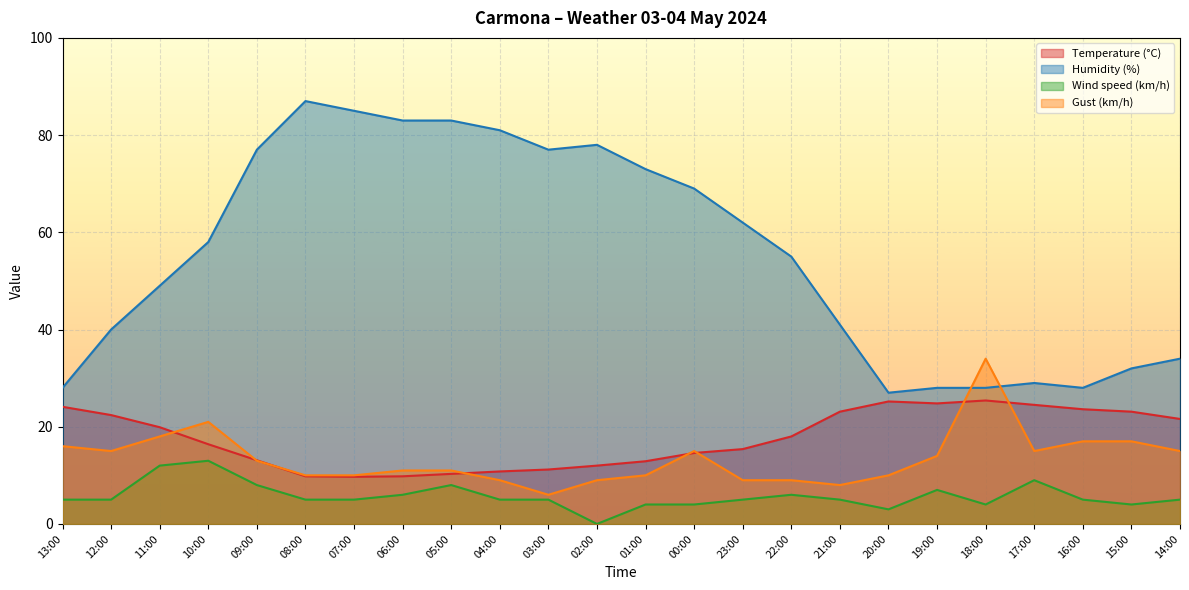

Where is Wind speed (km/h) nearest to the value 6?

06:00